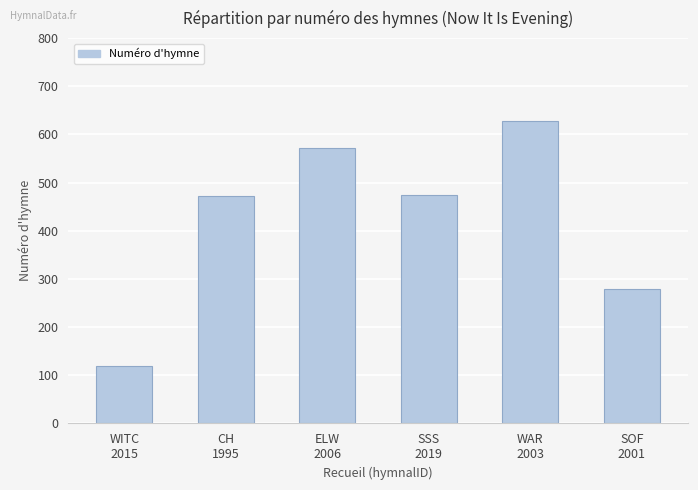

Which category has the lowest value across all series?

WITC
2015